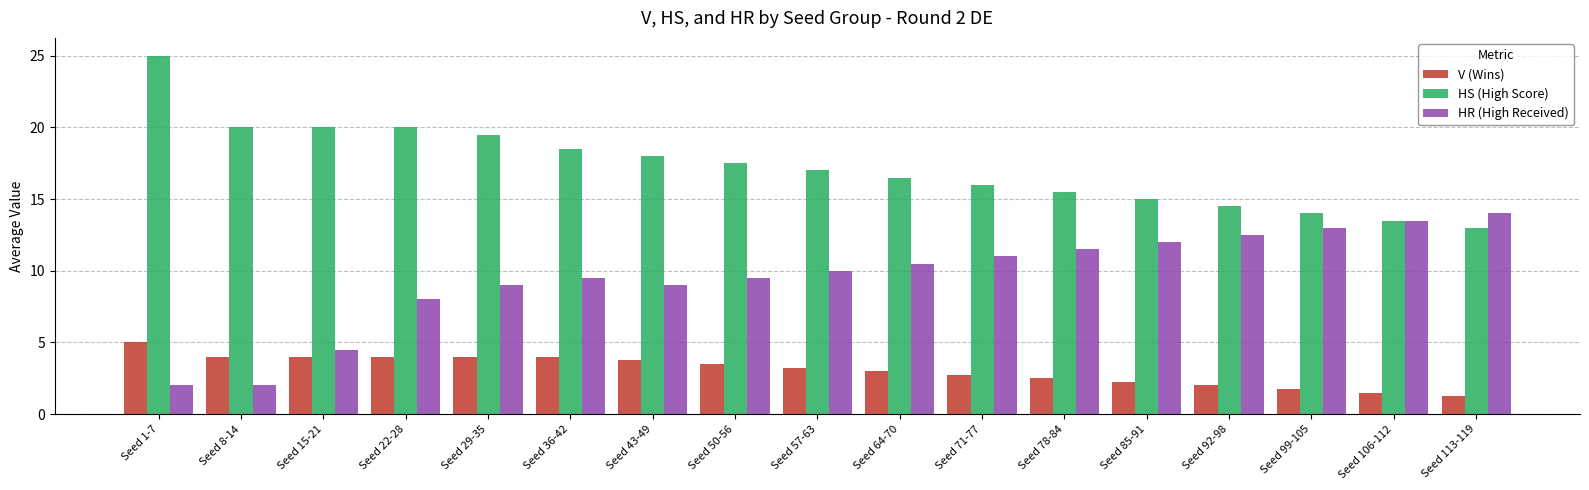

Rank the series by their maximum value, from lowest to highest.

V (Wins), HR (High Received), HS (High Score)